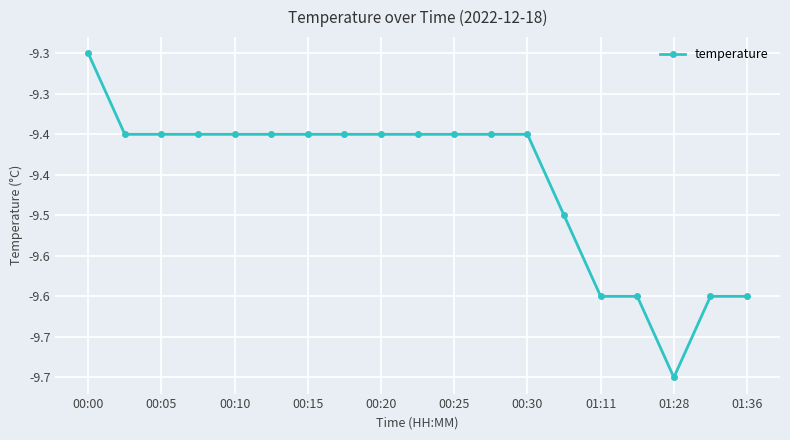

Reading left to right, what are all the values shown in this chart?

-9.3	-9.4	-9.4	-9.4	-9.4	-9.4	-9.4	-9.4	-9.4	-9.4	-9.4	-9.4	-9.4	-9.5	-9.6	-9.6	-9.7	-9.6	-9.6